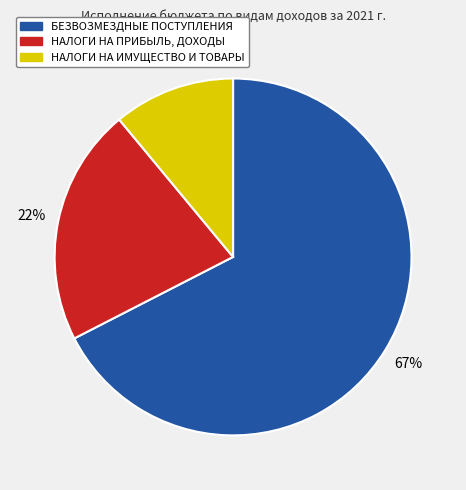

Is there any slice that represents more than half of the pie?

Yes